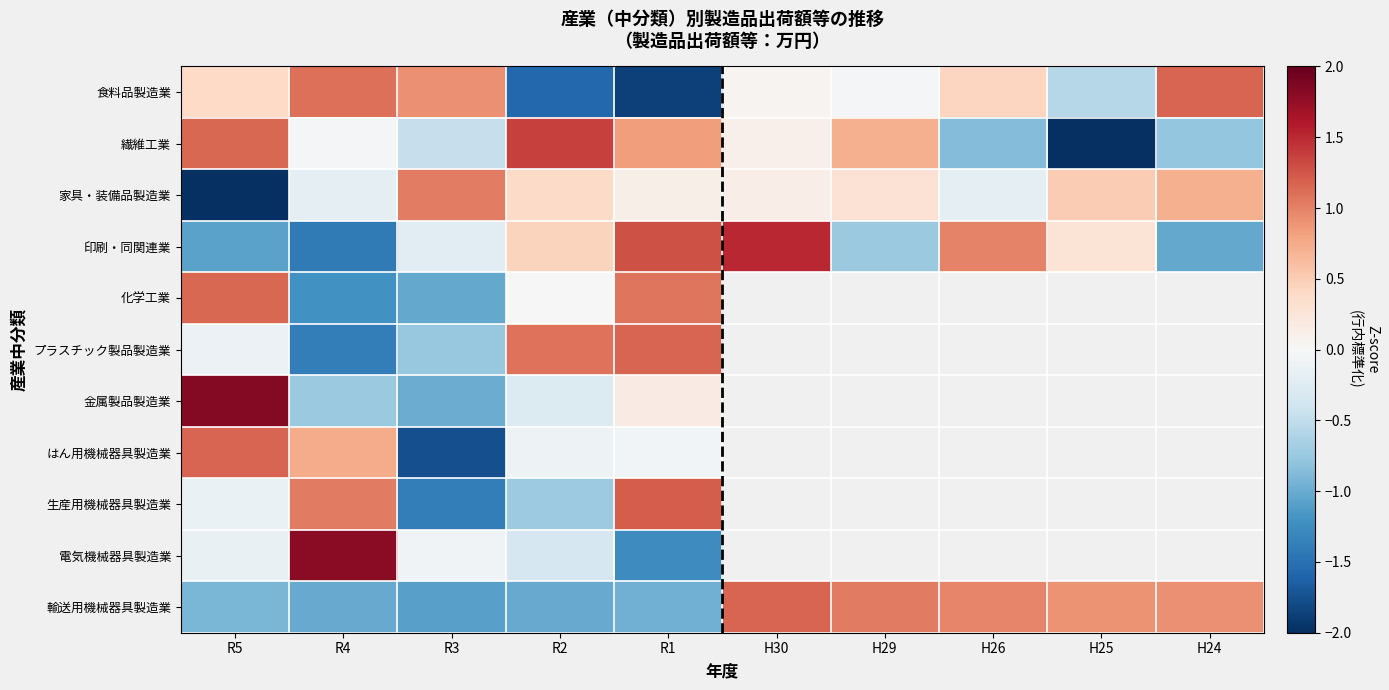

How many series are shown in this chart?

11